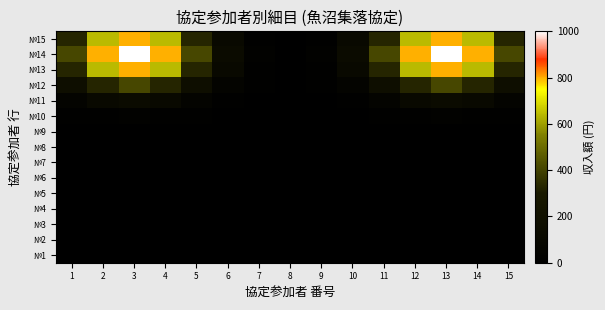

How many distinct data groups are displayed?

15